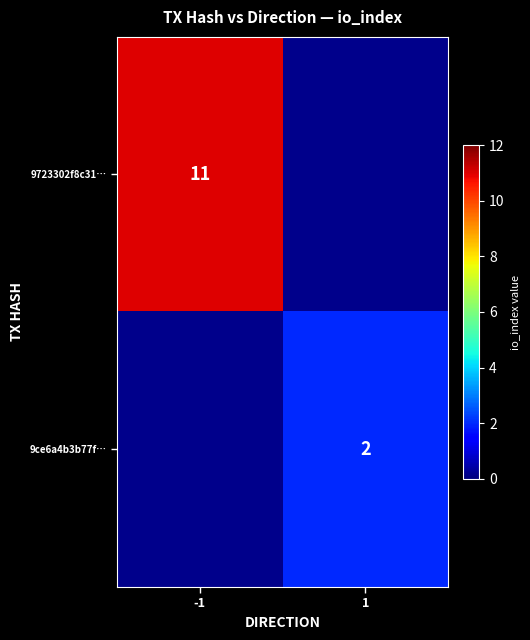

Which has a higher value, 1 or -1?

-1